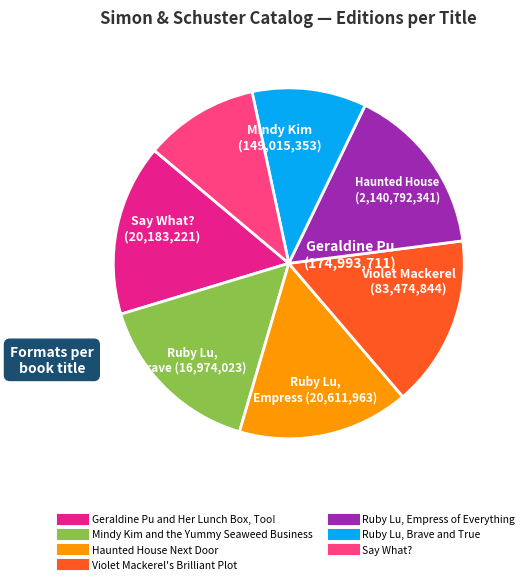

Does Haunted House Next Door represent more than half of the total?

No